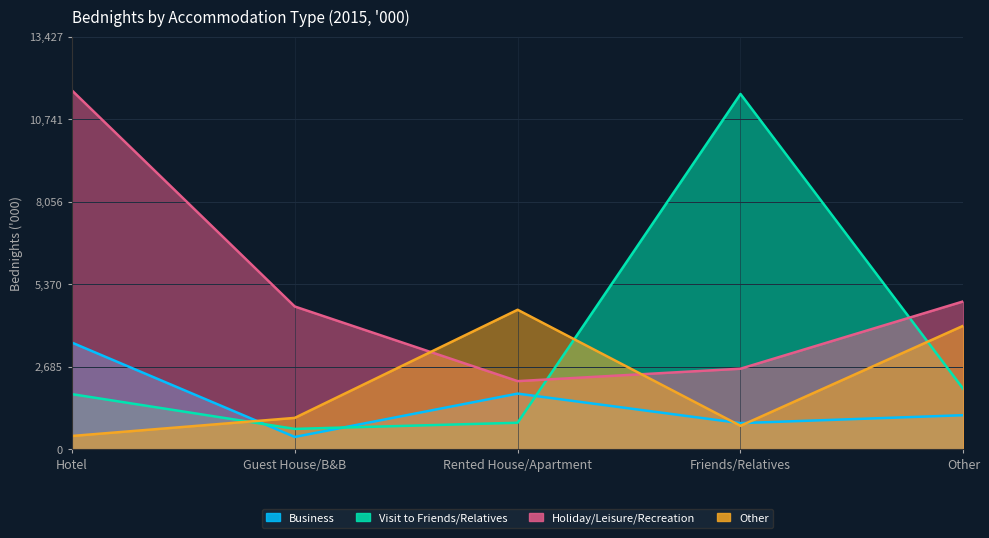

Reading left to right, what are all the values shown in this chart?

Business: 3471	401	1811	851	1109
Visit to Friends/Relatives: 1794	663	863	11558	1959
Holiday/Leisure/Recreation: 11676	4645	2217	2621	4812
Other: 433	1021	4538	764	4020